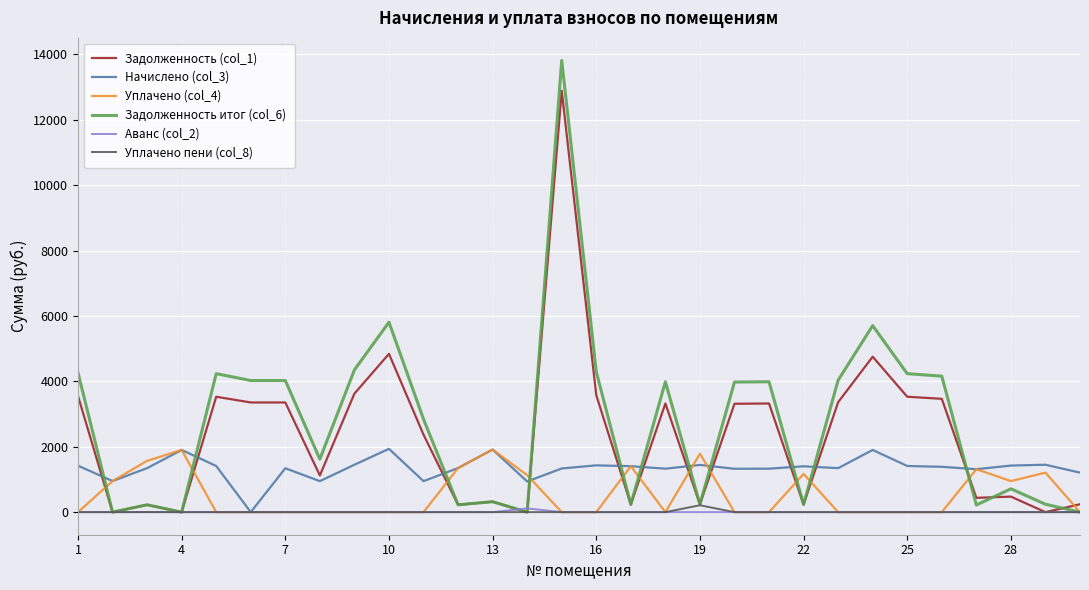

What is the greatest value displayed?

13815.6